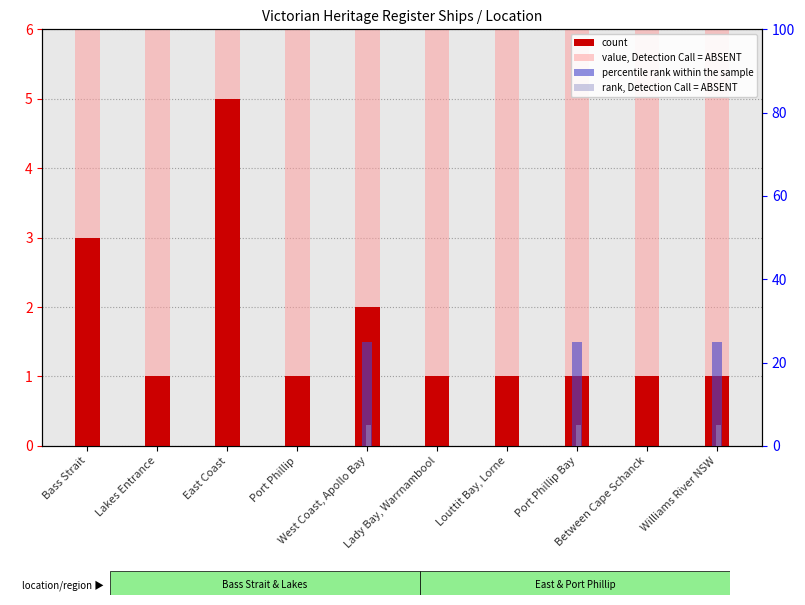

At which label is count closest to 3?

Bass Strait